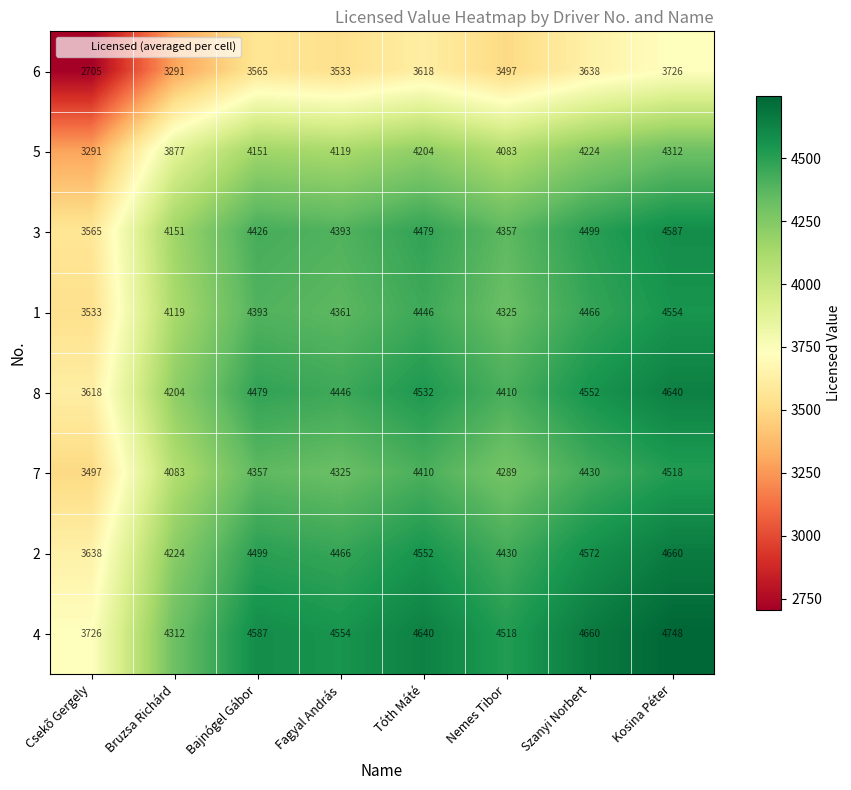

What is the difference between the maximum and second lowest values in the 1 series?

435